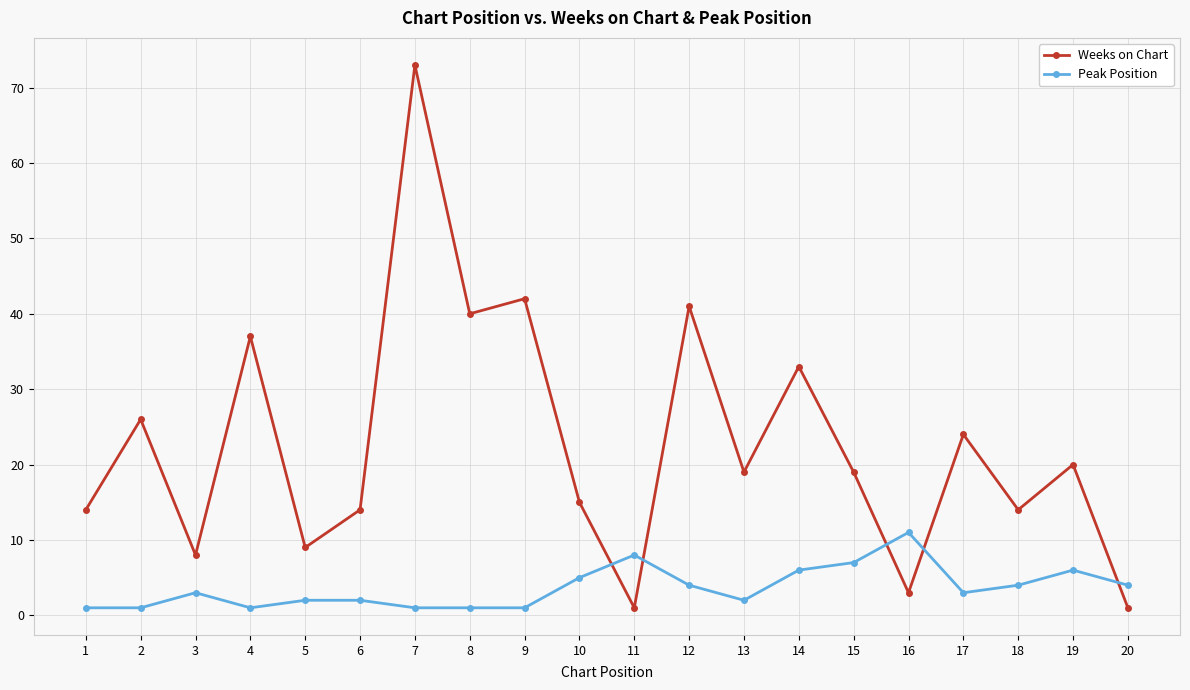

The Peak Position series shows 5 at 10. True or false?

True